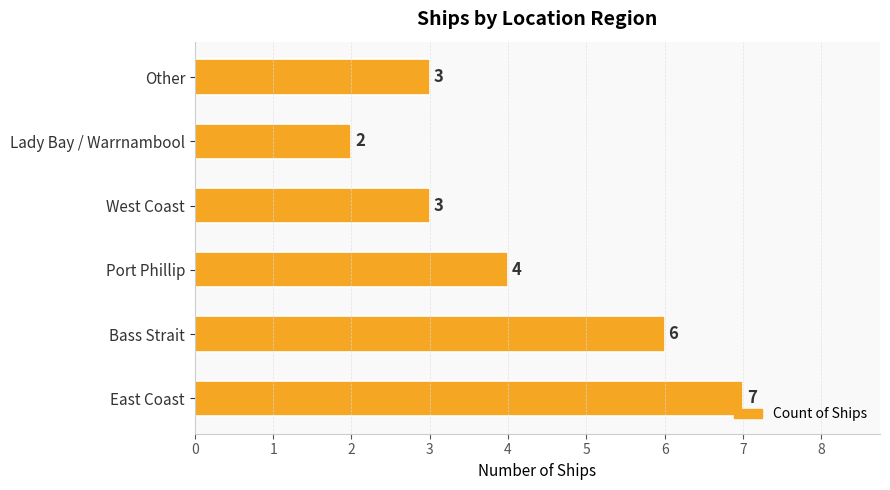

The chart shows a value of 2 at Lady Bay / Warrnambool. True or false?

True